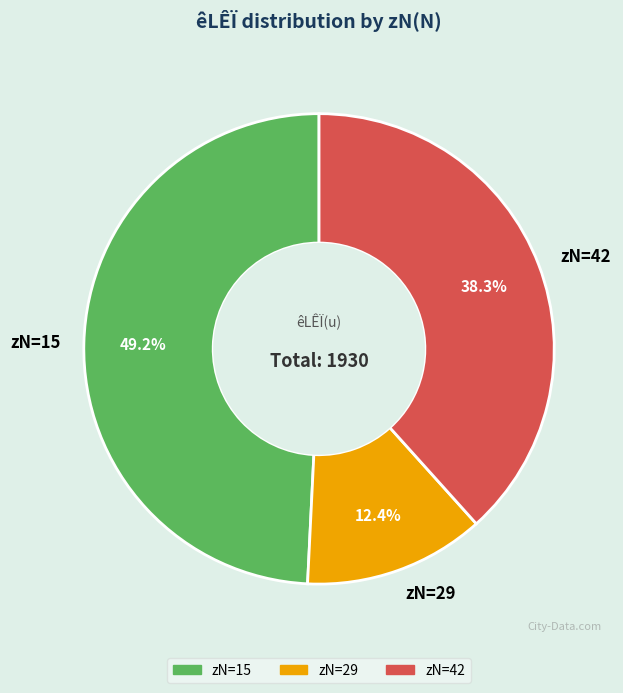

Does zN=29 represent more than half of the total?

No